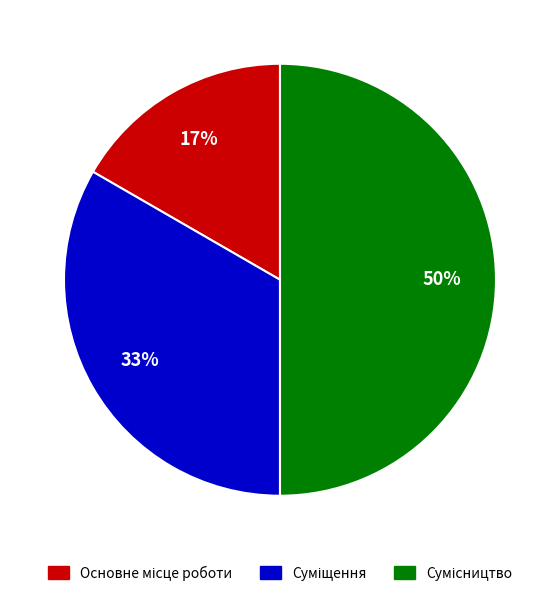

To the nearest percent, what is the average slice percentage?

33%